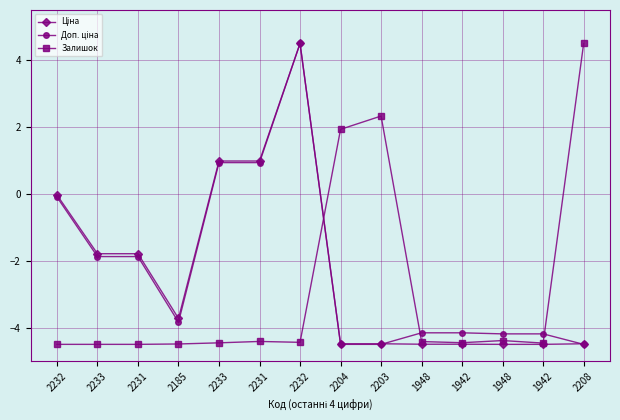

How many data points does each series have?

14